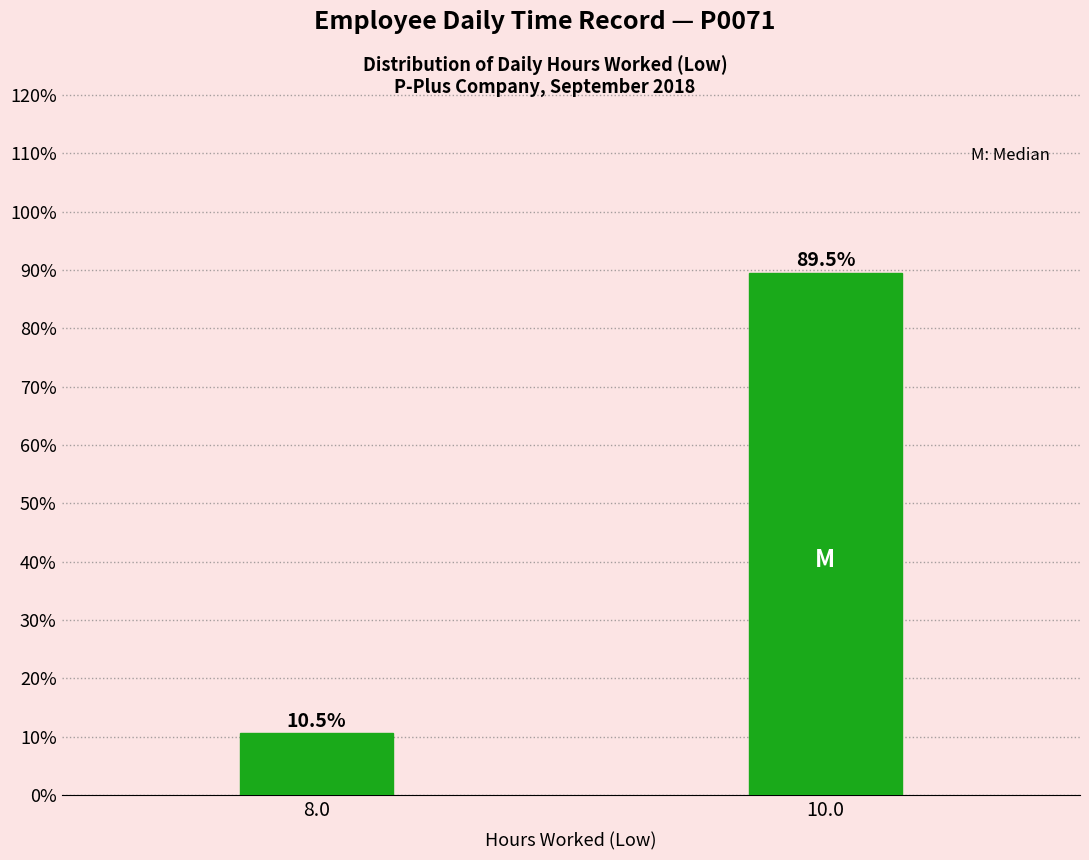

Reading left to right, what are all the values shown in this chart?

8.0=10.5	10.0=89.5